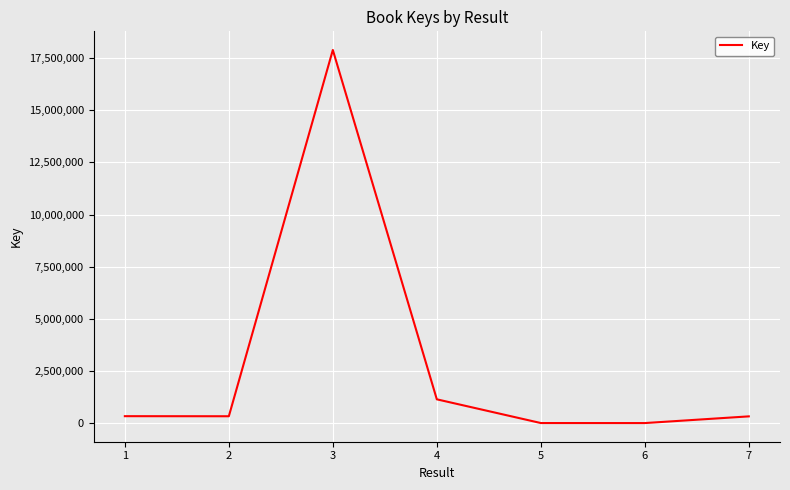

What is the greatest value displayed?

17884599